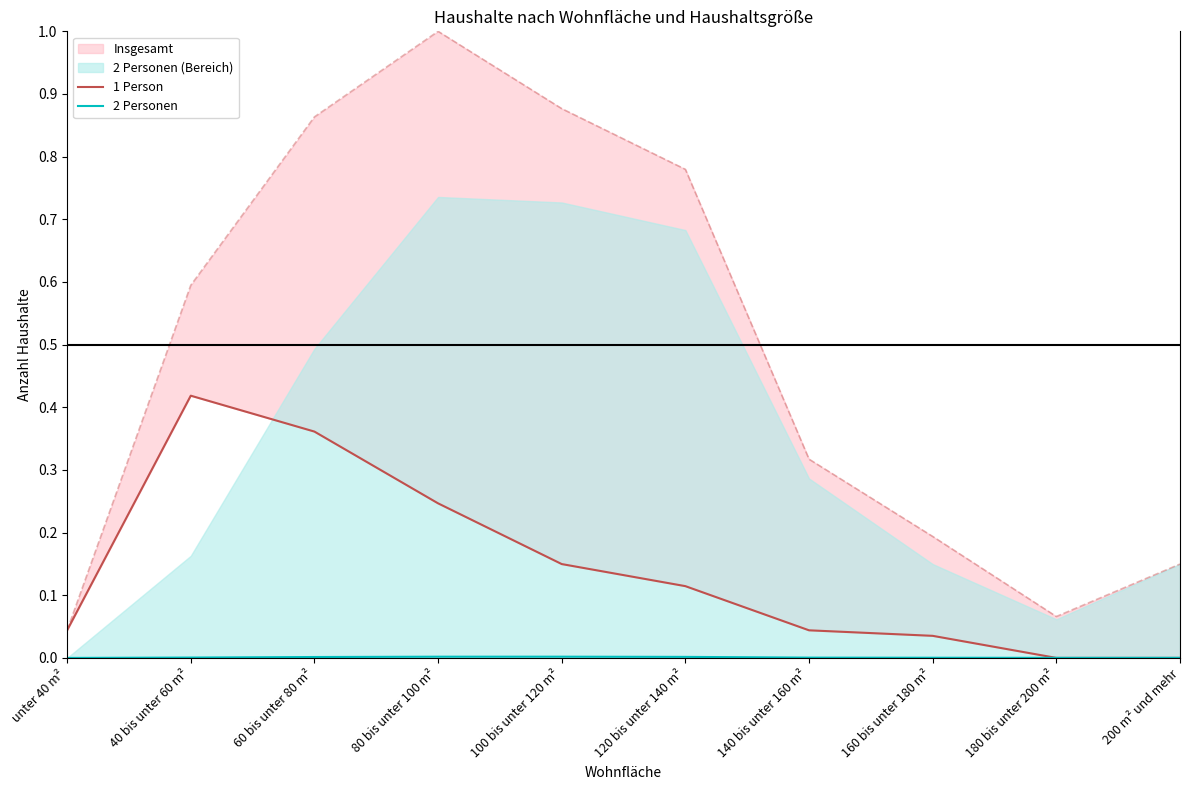

How many times do 1 Person and 2 Personen cross each other?

1